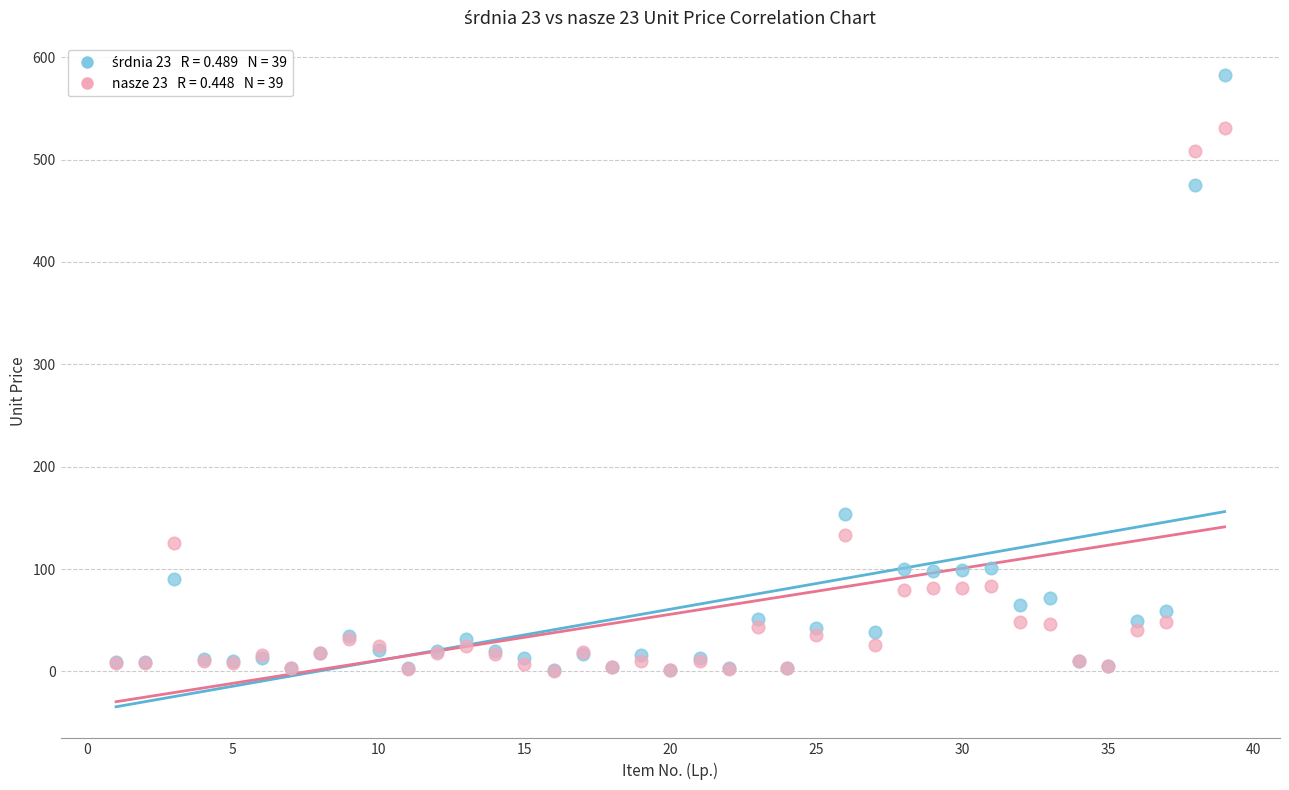

Across all series, what Y value is closest to 291?

154.0